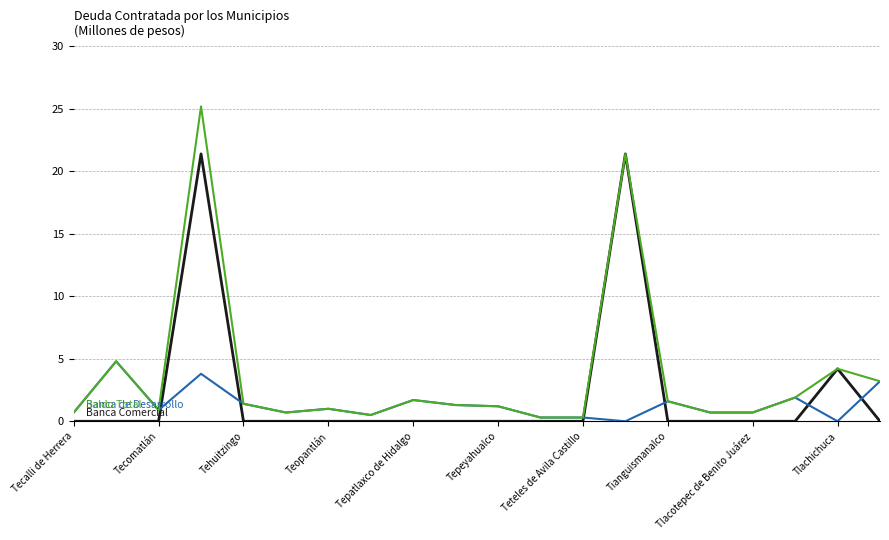

What is the maximum value shown in the chart?

25.2